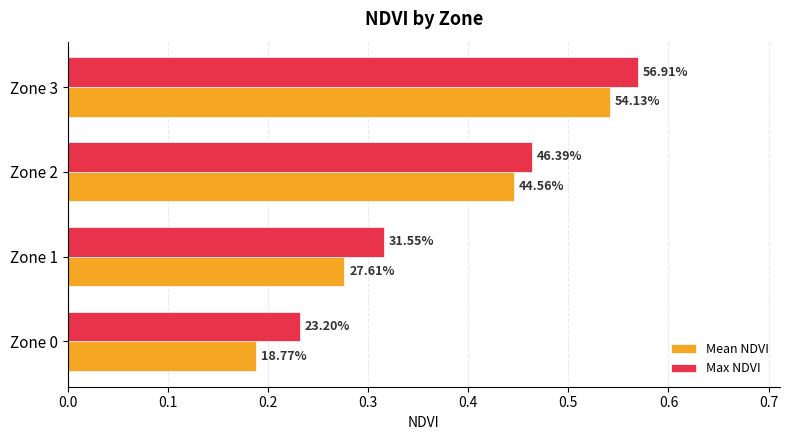

What are all the series names shown in the legend?

Mean NDVI, Max NDVI